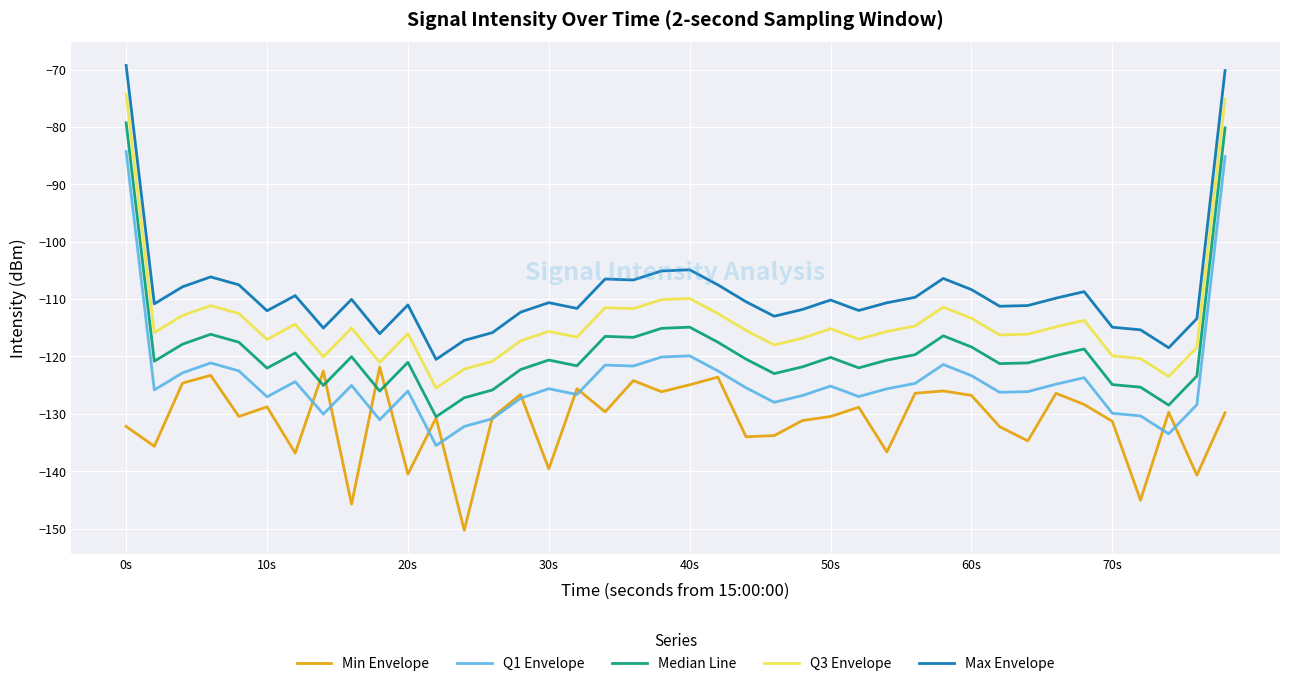

True or false: Q3 Envelope and Max Envelope cross at least once.

False